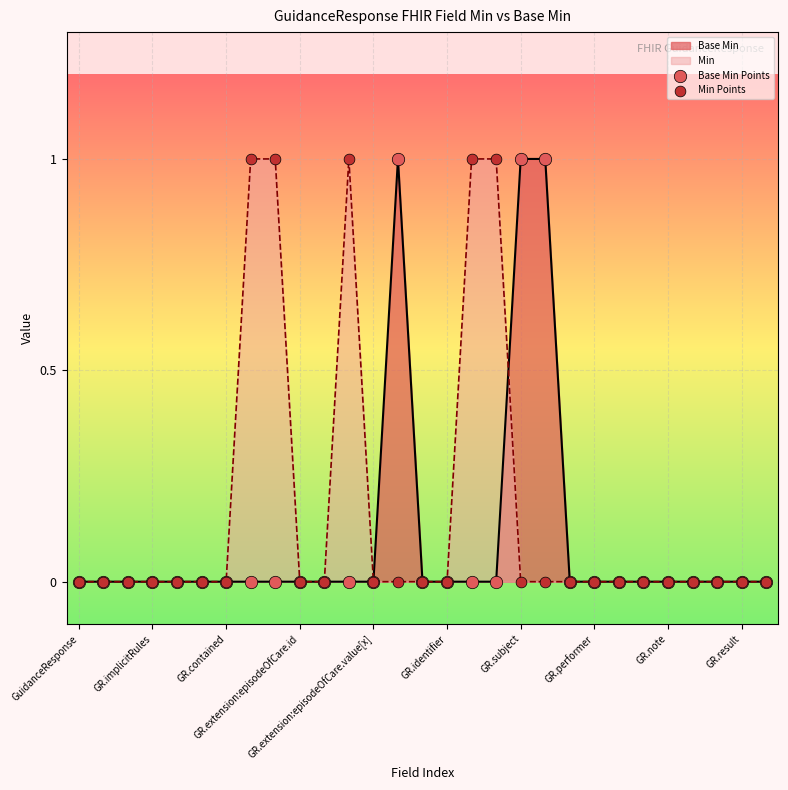

Which series contains the highest Y value?

Base Min Points